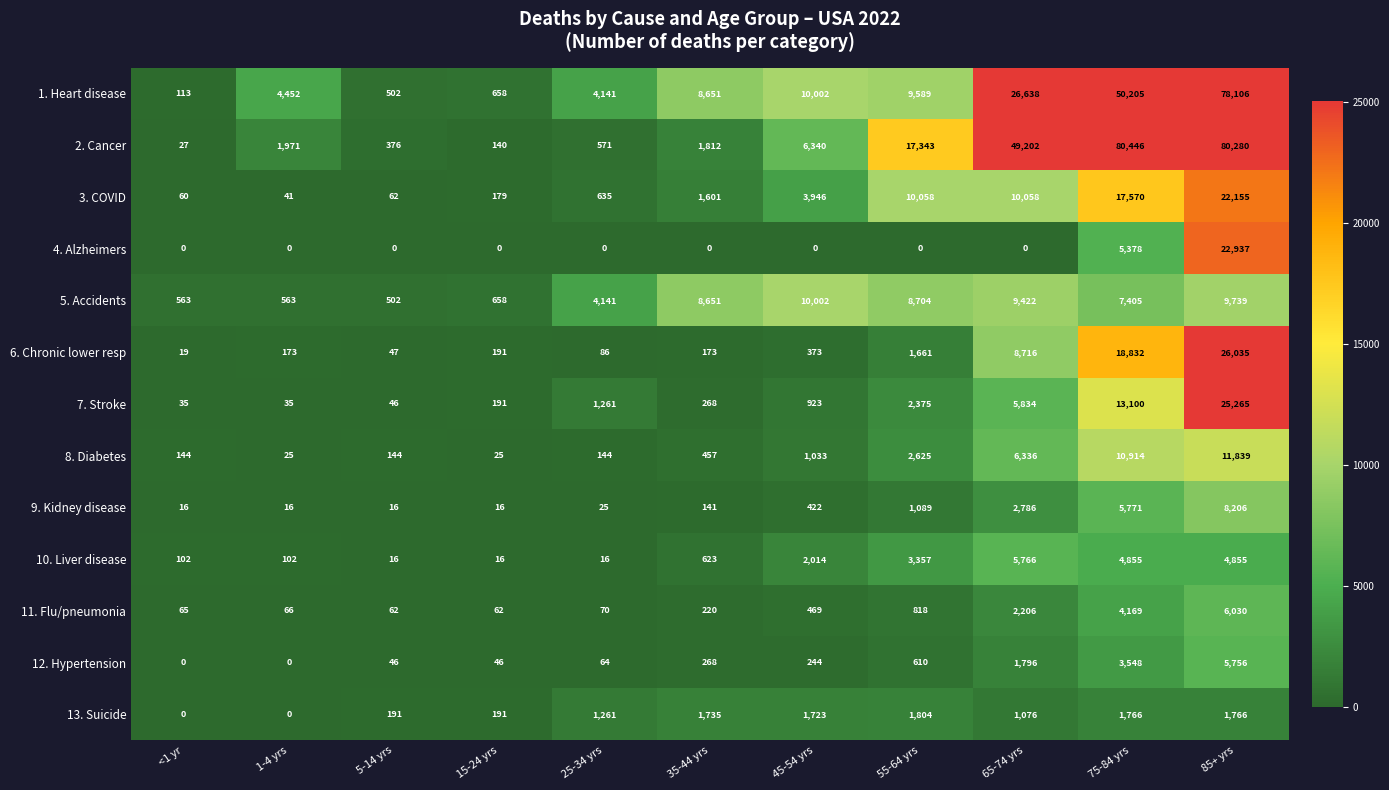

True or false: 6. Chronic lower resp has a value of 1746 at 65-74 yrs.

False